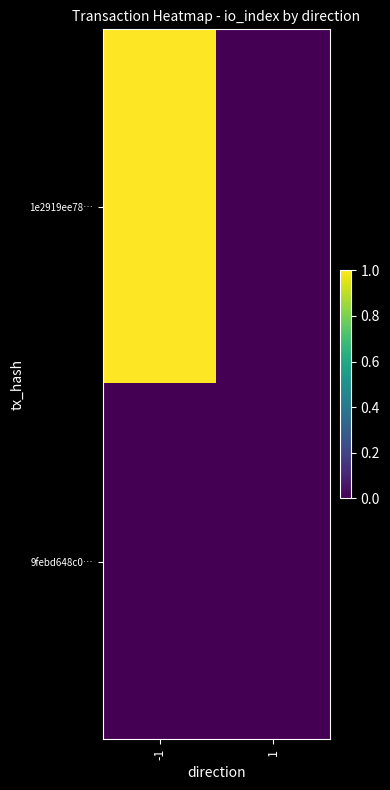

At which category is the sum across all series the highest?

-1